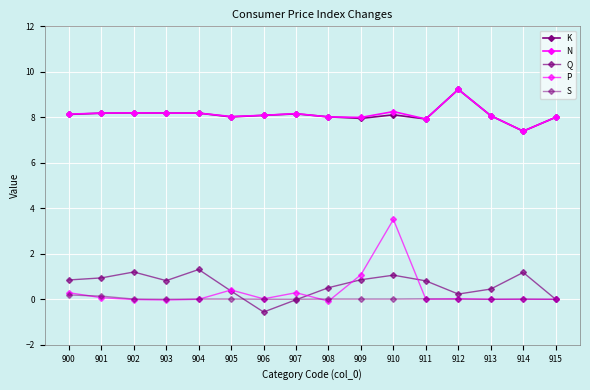

At which category does N reach its first local peak?

902